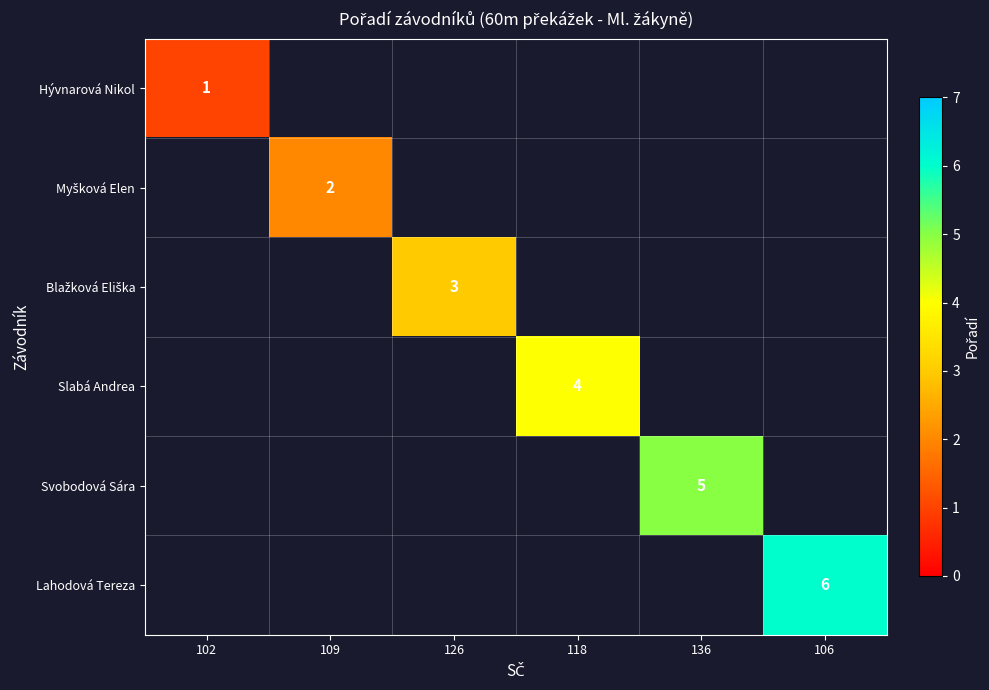

The value of Slabá Andrea at 118 is 4. True or false?

True